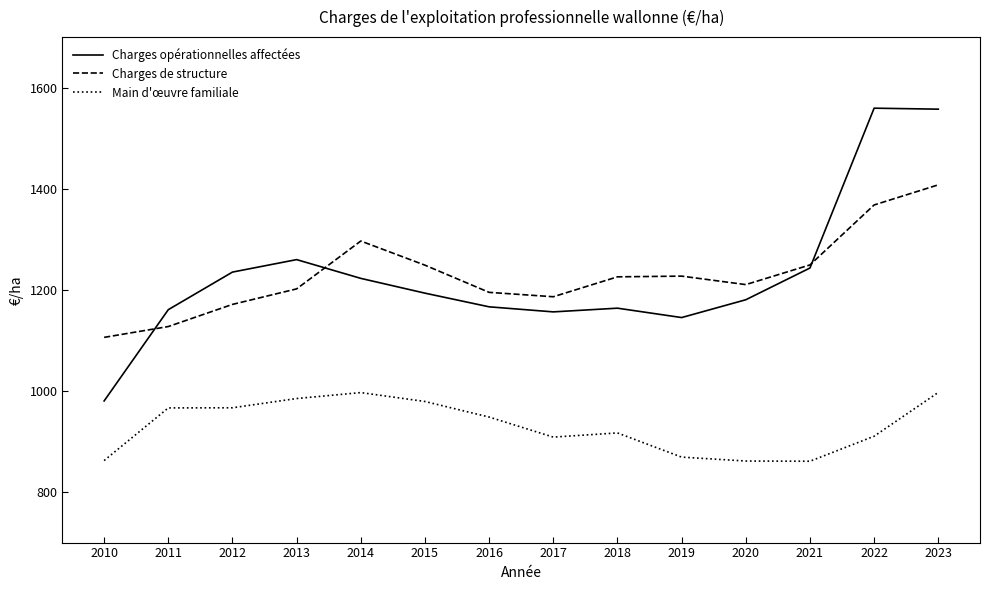

How many values in the Charges de structure series exceed 1225?

7